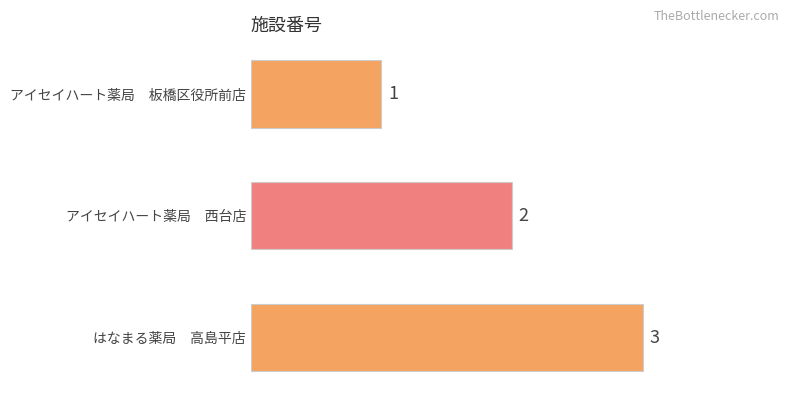

What is the label of the 2nd bar from the bottom?

アイセイハート薬局　西台店